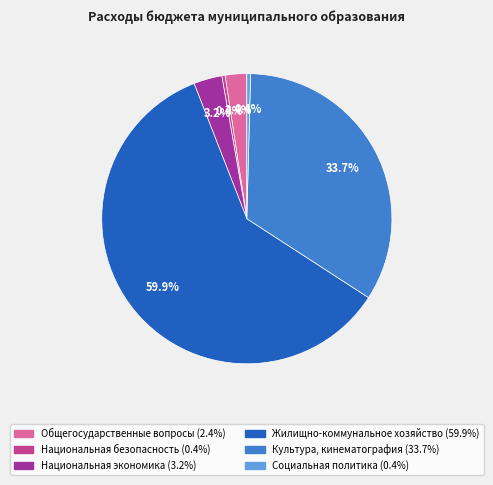

Is it true that Социальная политика is 0% of the pie?

True